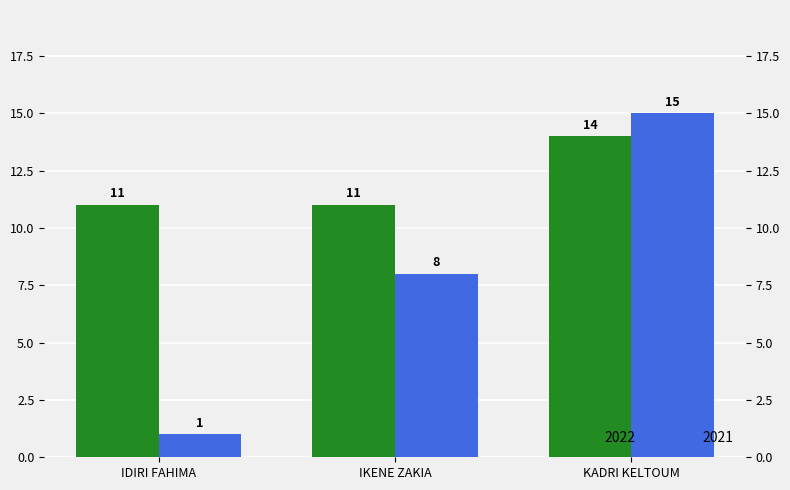

The value of 2021 at IDIRI FAHIMA is 1. True or false?

True